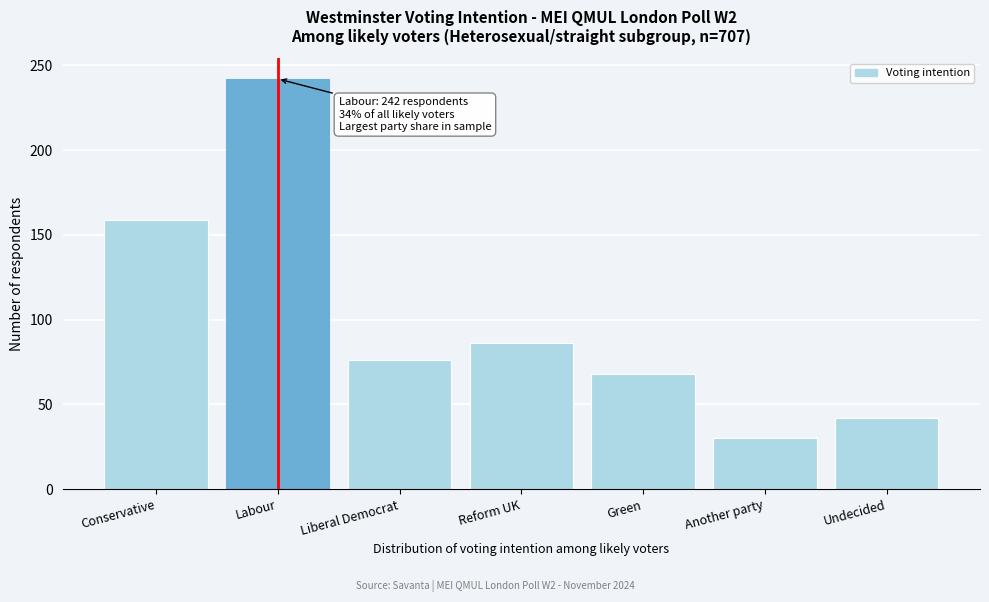

Reading left to right, extract all data points from this chart.

159	242	76	86	68	30	42